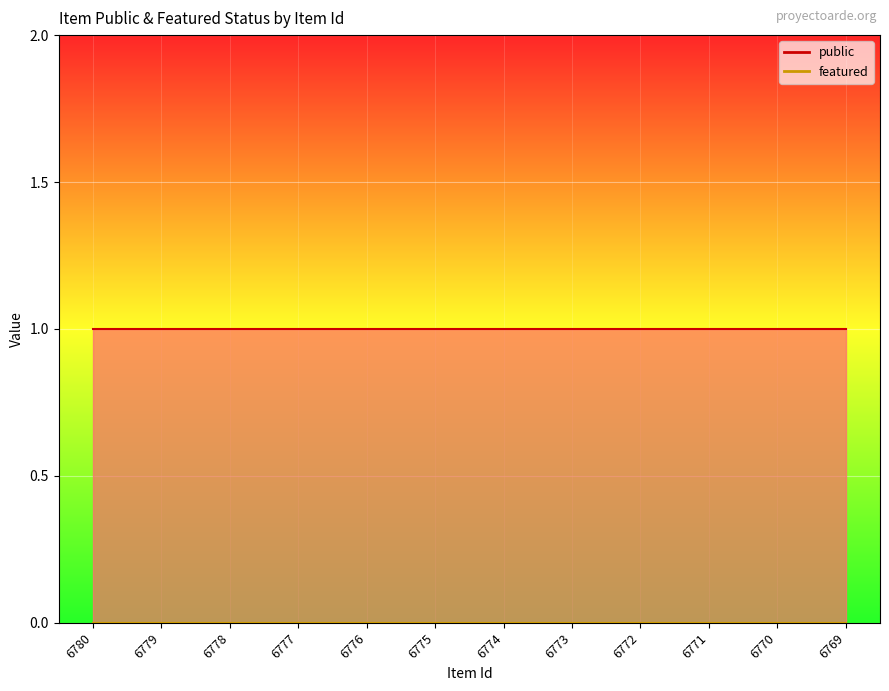

Reading left to right, extract all data points from this chart.

public: 1	1	1	1	1	1	1	1	1	1	1	1
featured: 0	0	0	0	0	0	0	0	0	0	0	0